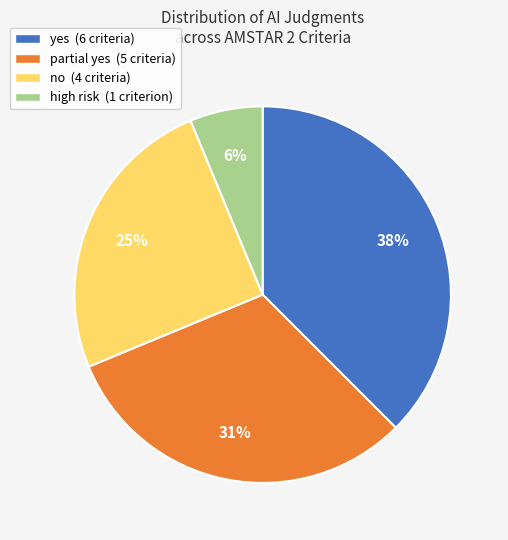

Is the sum of yes and high risk greater than half?

No